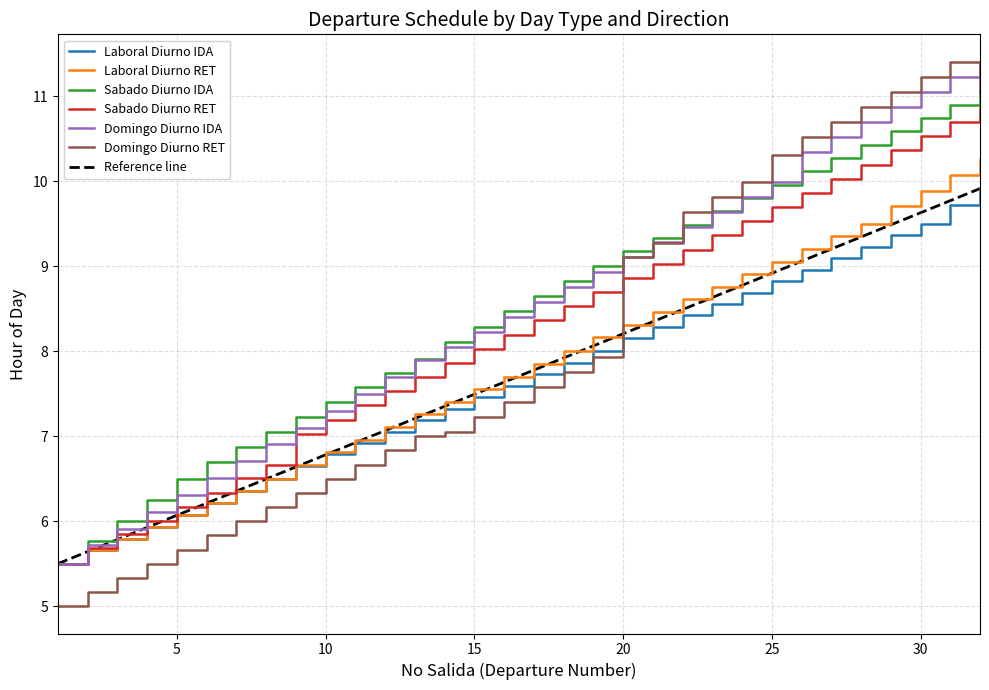

True or false: Domingo Diurno RET has more than 1 interior local peaks.

False